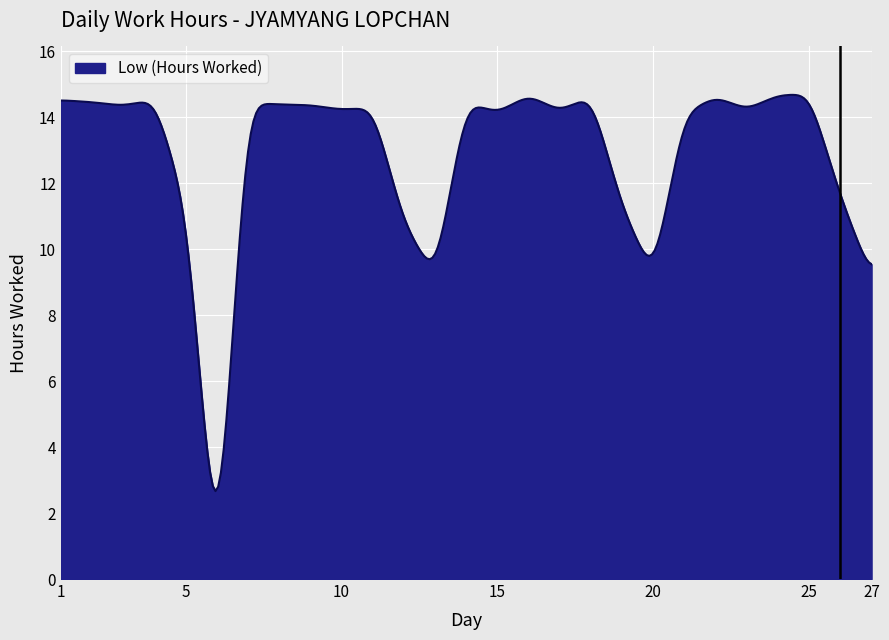

What is the difference between the maximum and minimum values?

12.0